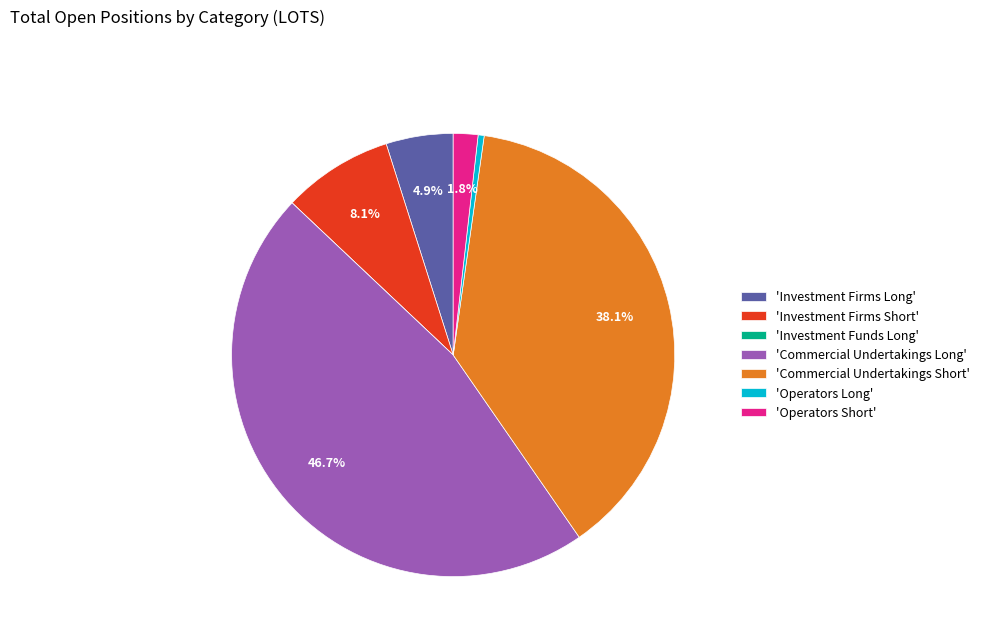

Is there any slice that represents more than half of the pie?

No